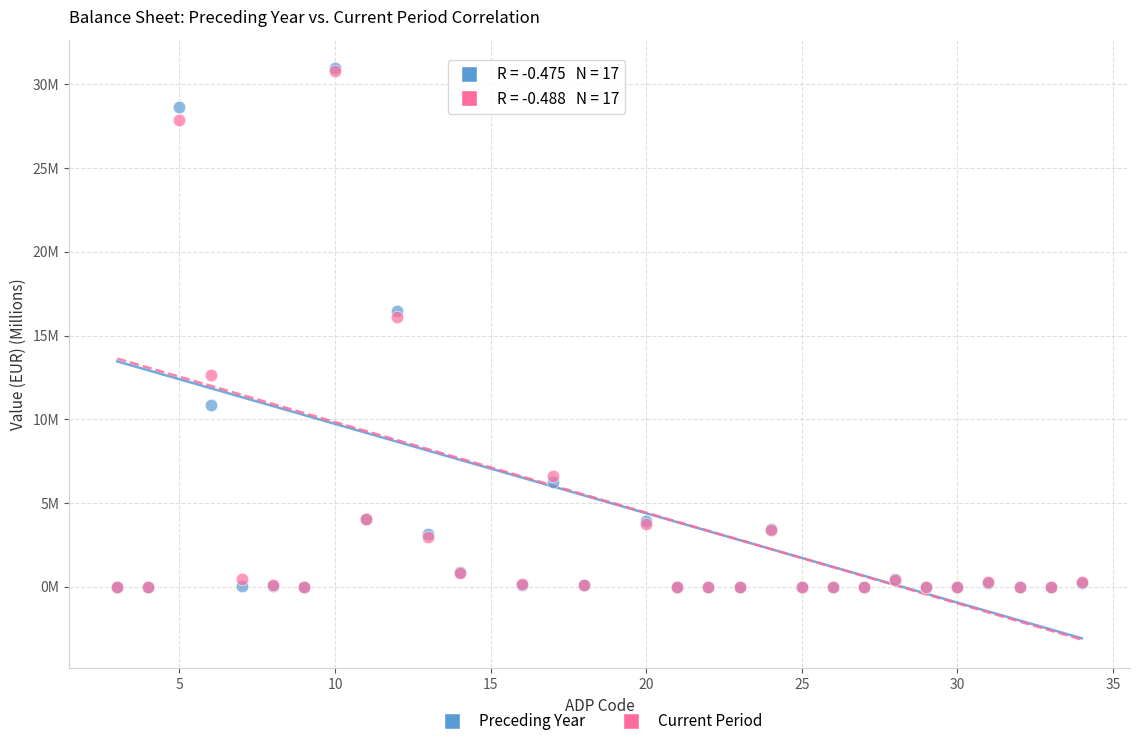

What are all the series names shown in the legend?

Preceding Year, Current Period